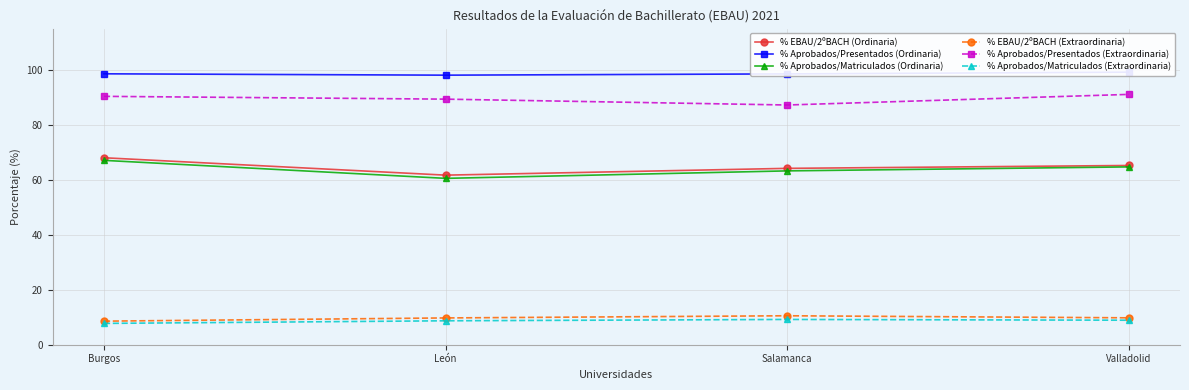

Reading left to right, extract all data points from this chart.

% EBAU/2ºBACH (Ordinaria): 68.0	61.7	64.2	65.2
% Aprobados/Presentados (Ordinaria): 98.6	98.1	98.6	99.2
% Aprobados/Matriculados (Ordinaria): 67.1	60.5	63.3	64.7
% EBAU/2ºBACH (Extraordinaria): 8.6	9.8	10.5	9.8
% Aprobados/Presentados (Extraordinaria): 90.4	89.4	87.2	91.1
% Aprobados/Matriculados (Extraordinaria): 7.8	8.7	9.2	8.9